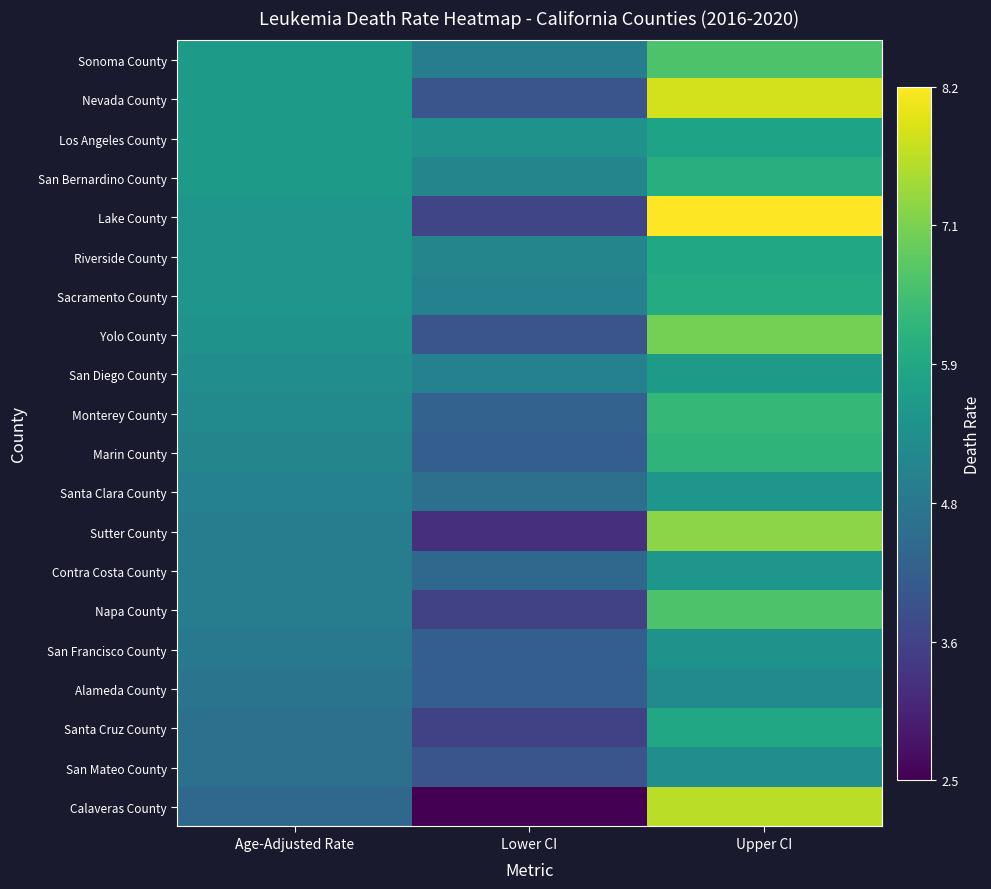

What is the total value across all series at Upper CI?

125.7